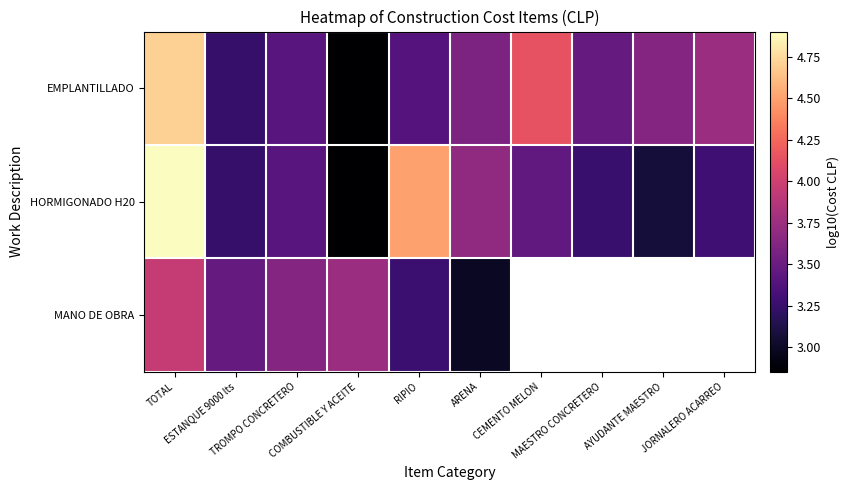

Rank the series by their maximum value, from lowest to highest.

MANO DE OBRA, EMPLANTILLADO, HORMIGONADO H20